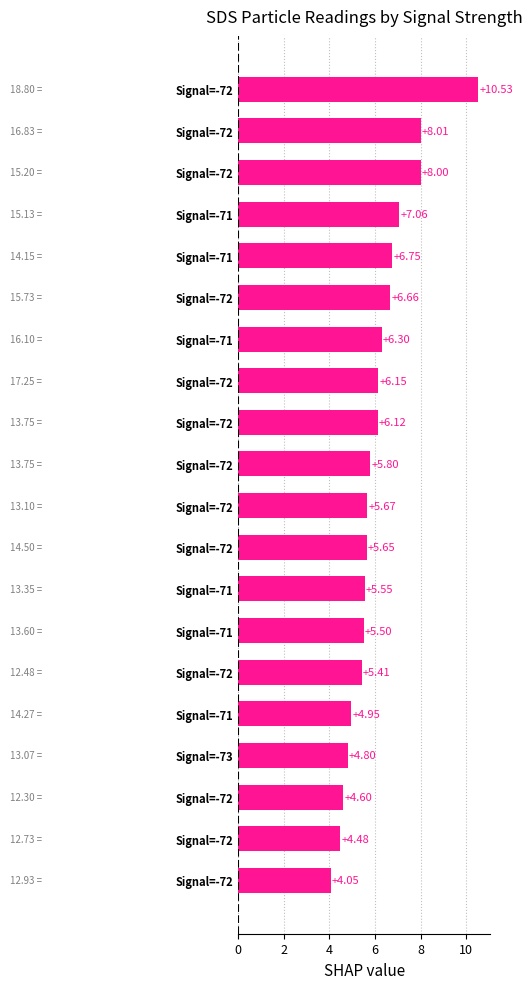

What is the maximum value shown in the chart?

10.5